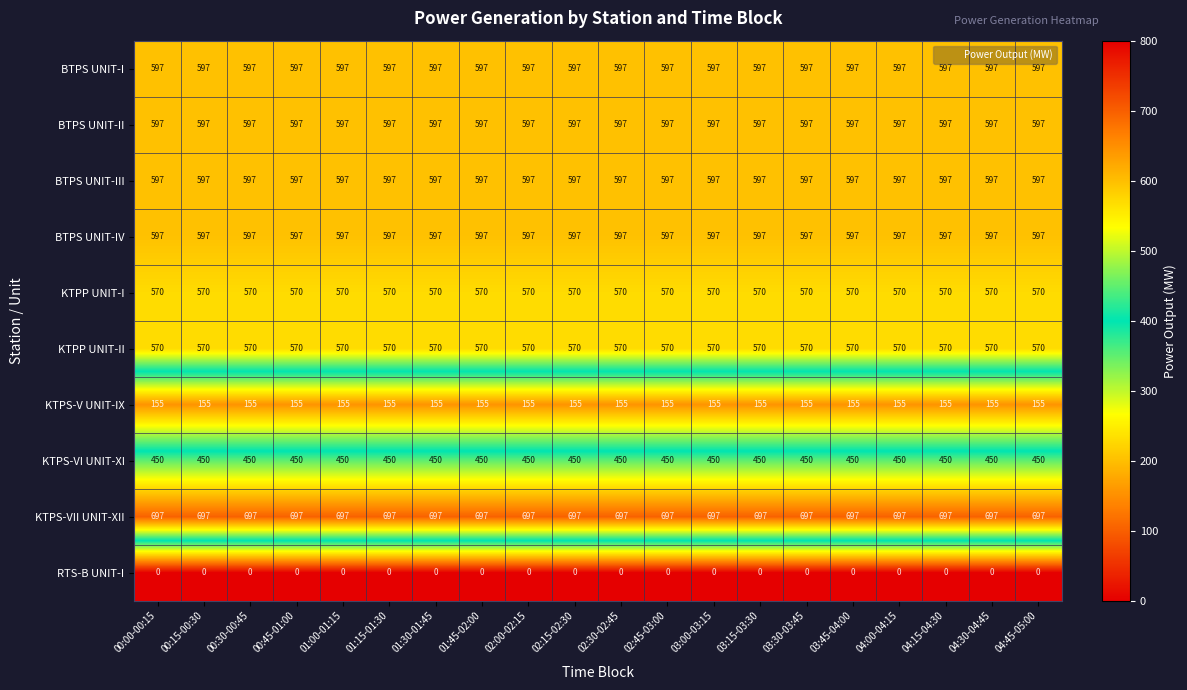

How many distinct data groups are displayed?

10